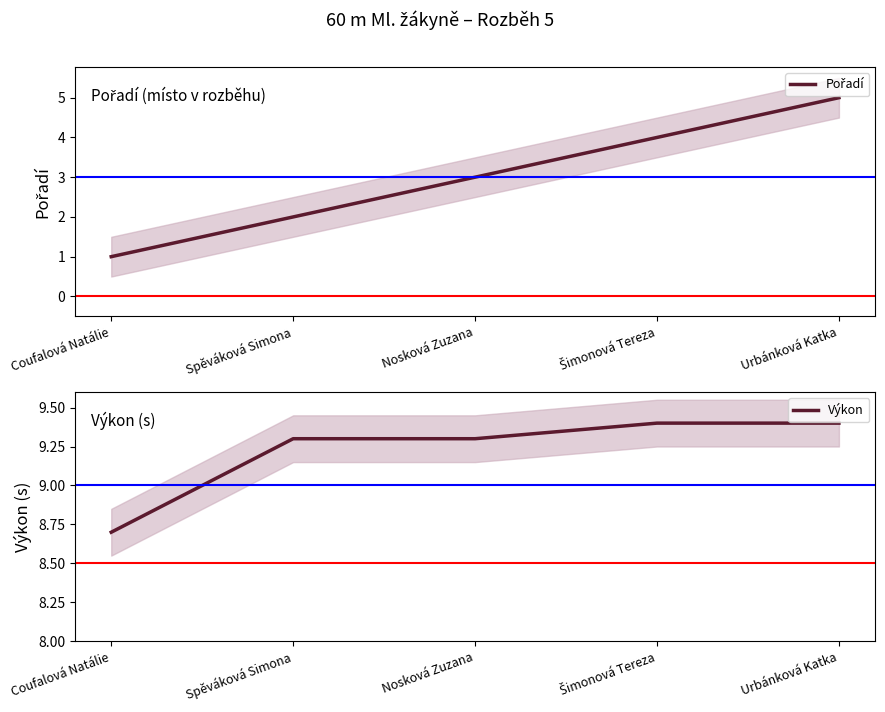

Rank the series by their average value, from highest to lowest.

Výkon, Pořadí